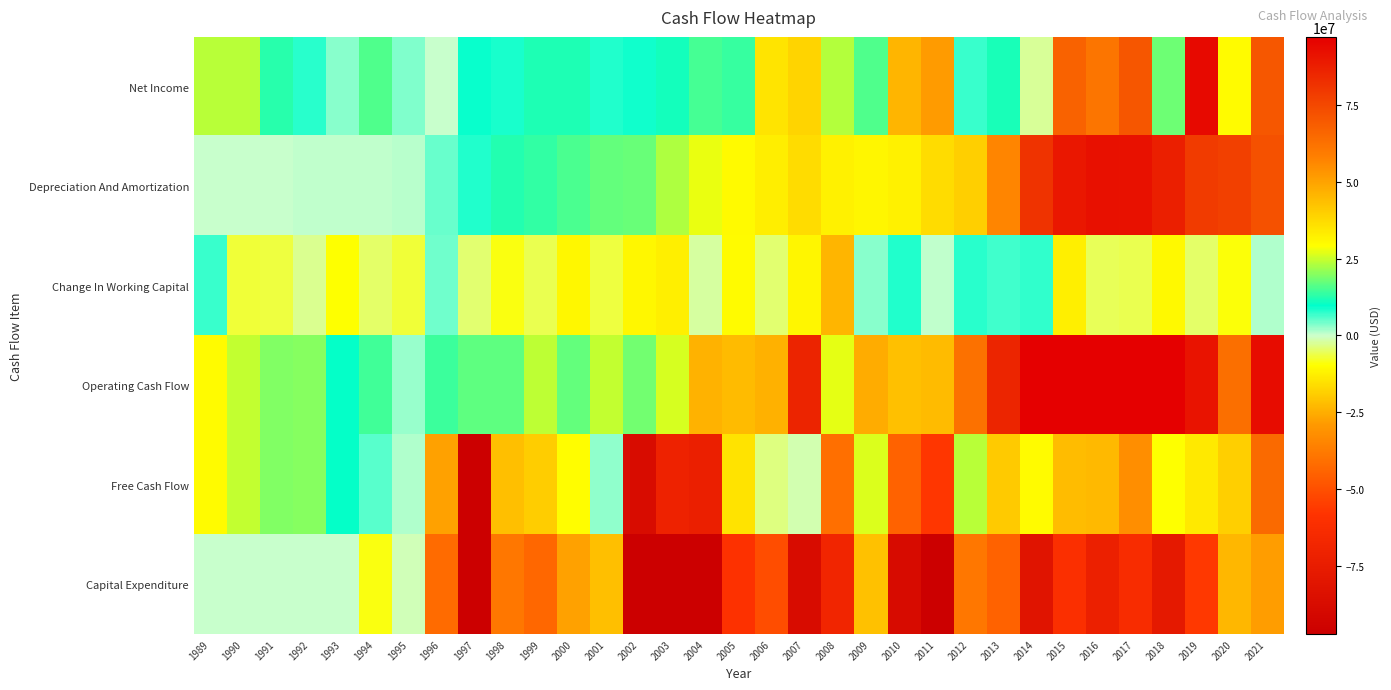

At which category does the chart reach its peak across all series?

2017